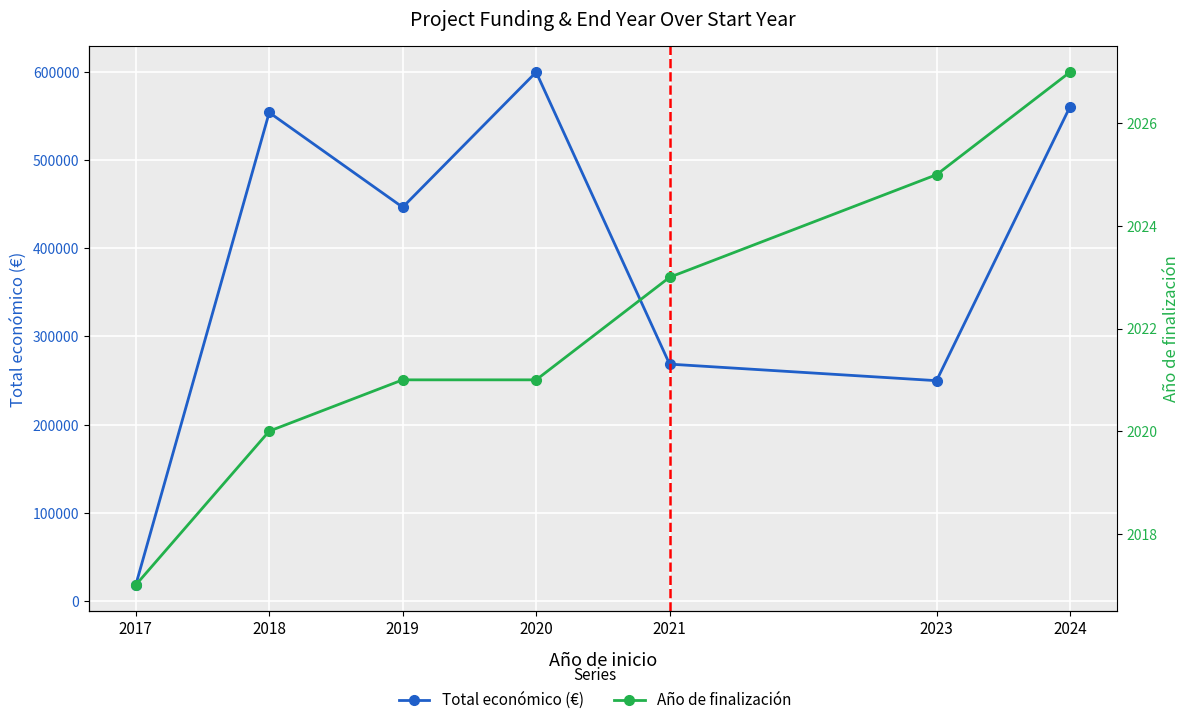

At which label does Año de finalización first exceed 2021?

2021